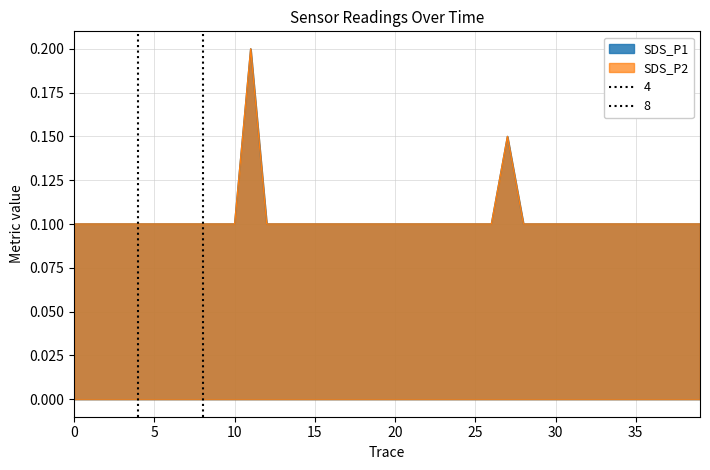

True or false: SDS_P1 and SDS_P2 intersect in this chart.

False